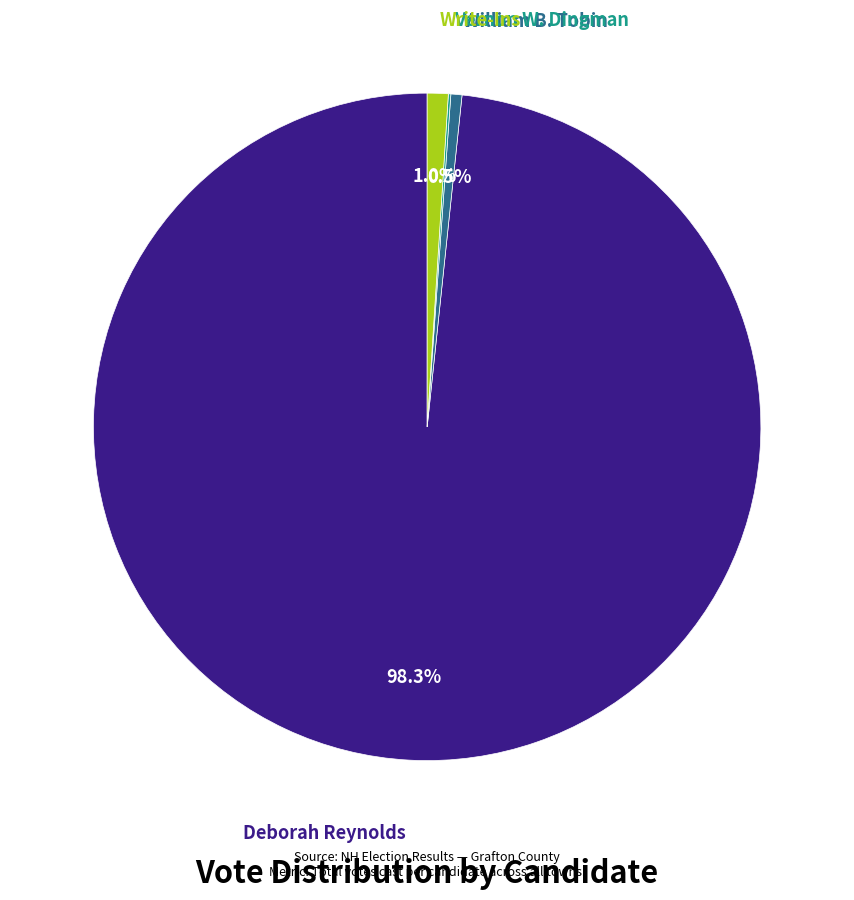

The Write-Ins slice represents 11% of the pie. True or false?

False